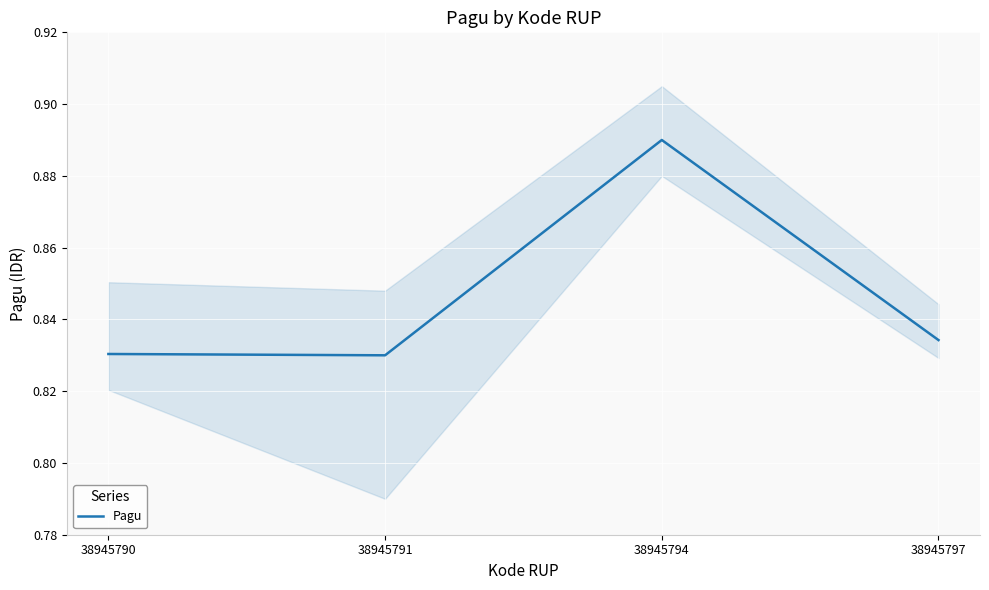

How many values are between 0 and 1?

4